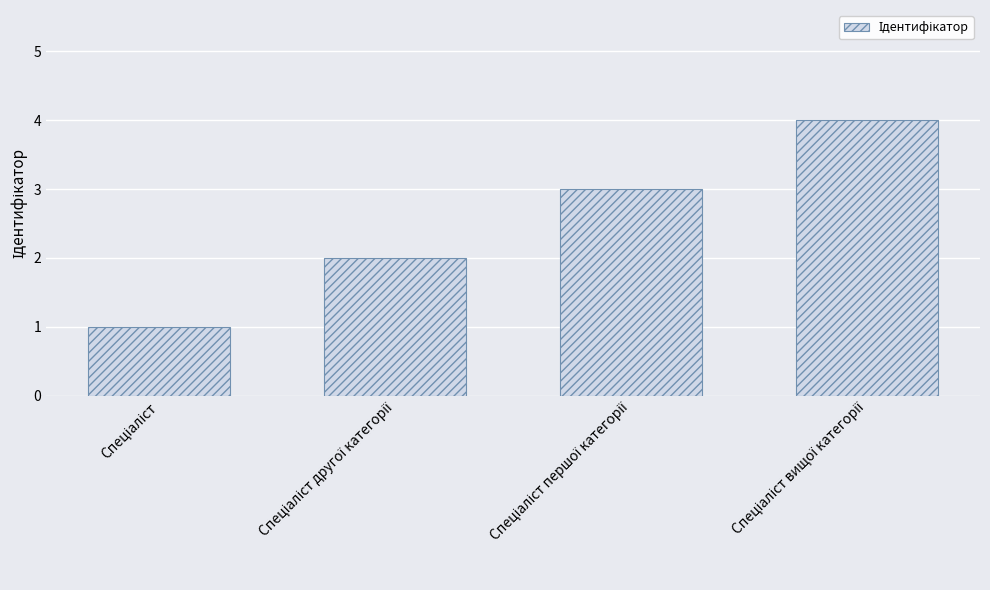

What is the maximum value shown in the chart?

4